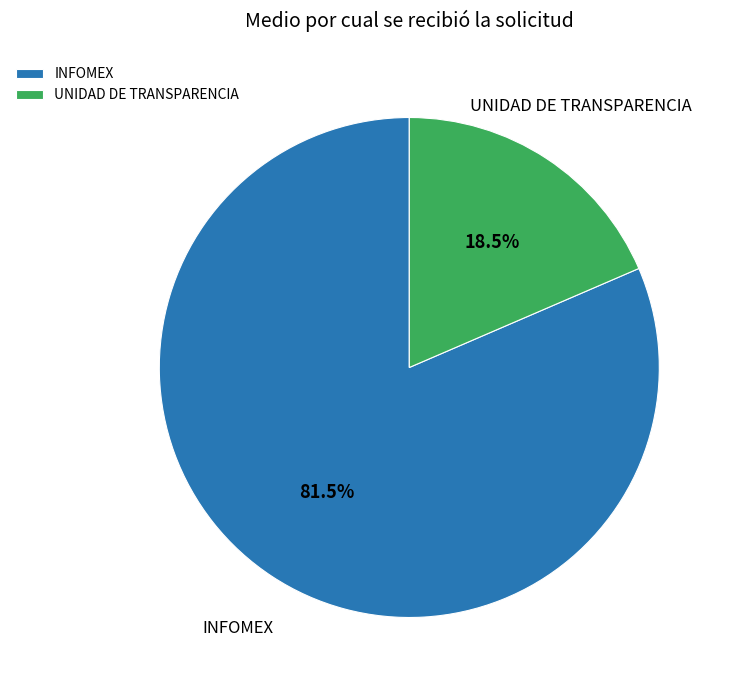

To the nearest percent, what is the combined percentage of INFOMEX and UNIDAD DE TRANSPARENCIA?

100%